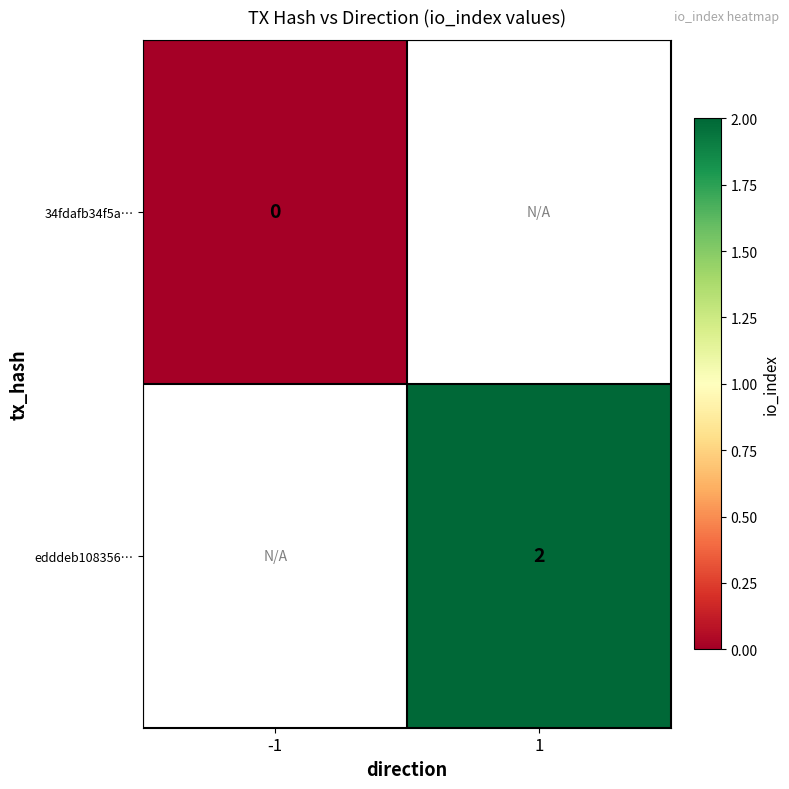

Is it true that edddeb108356… equals 2 at 1?

True